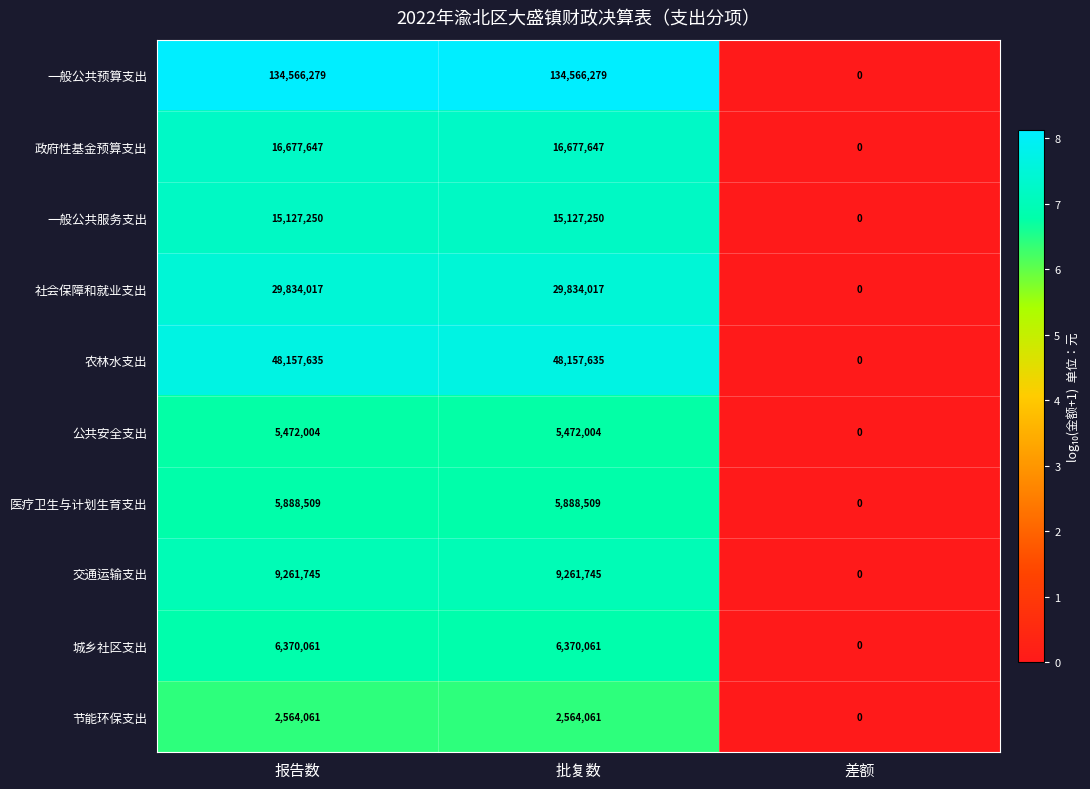

How many series are shown in this chart?

10